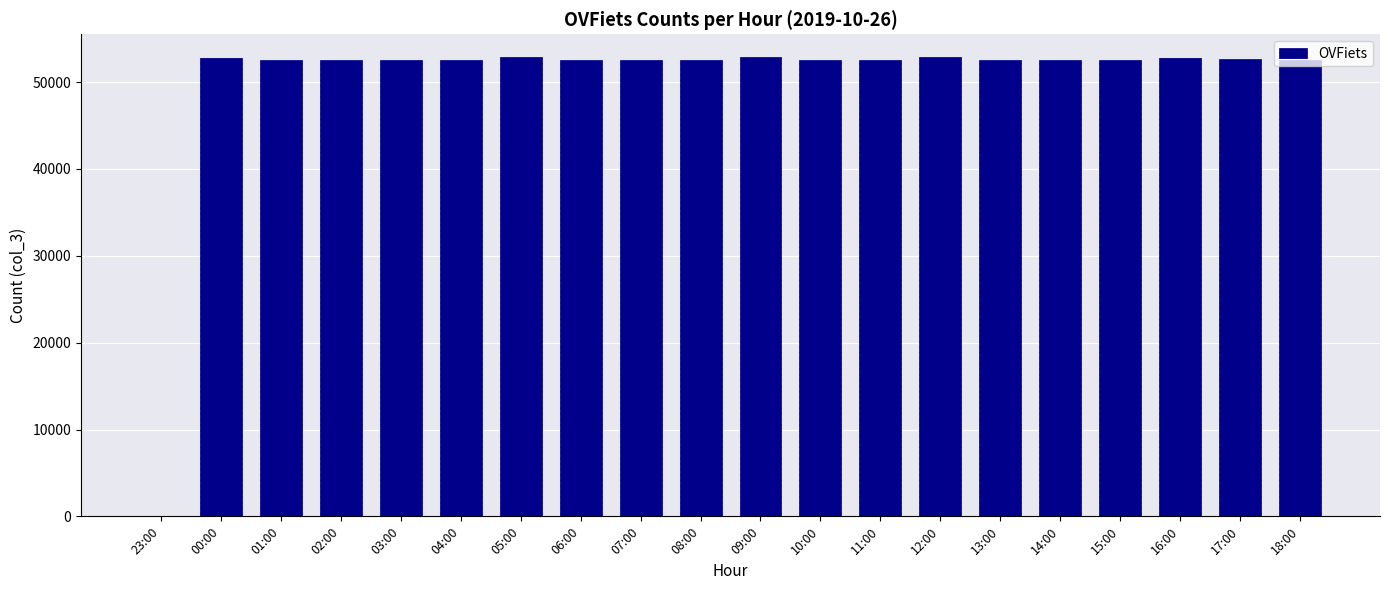

What is the greatest value displayed?

52866